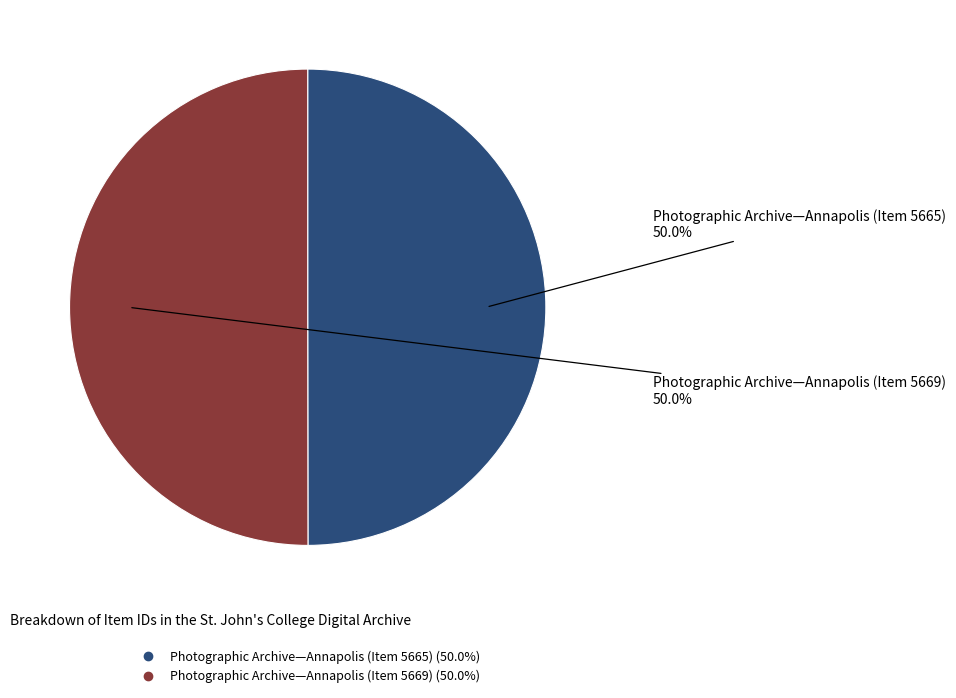

Combined, what portion of the pie is Photographic Archive—Annapolis (Item 5669) and Photographic Archive—Annapolis (Item 5665)?

100.0%